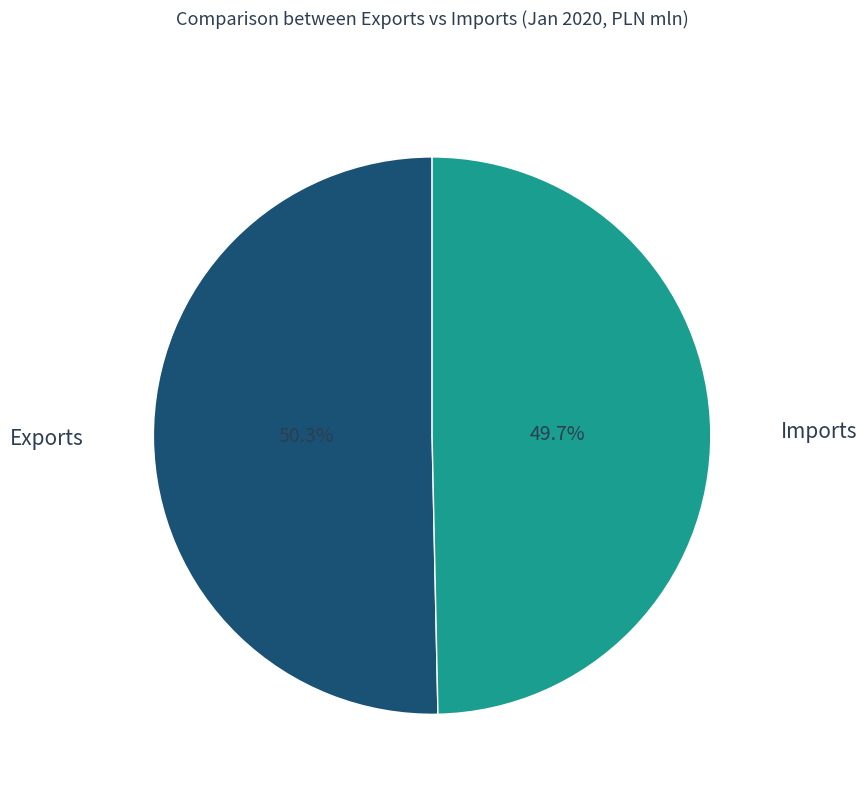

Does any single category account for the majority?

Yes